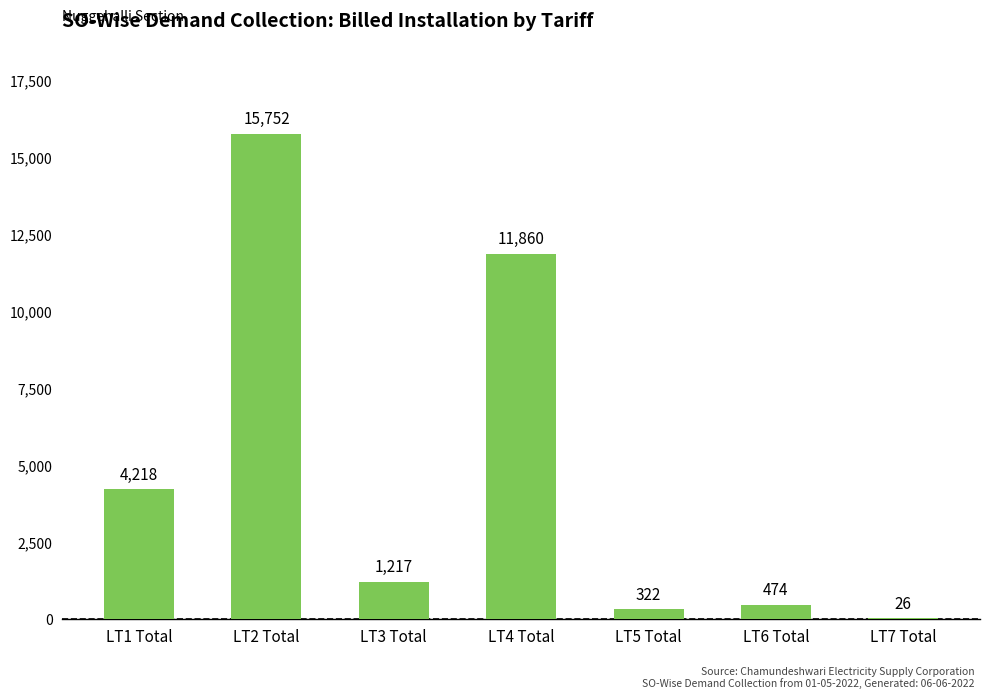

What is the greatest value displayed?

15752